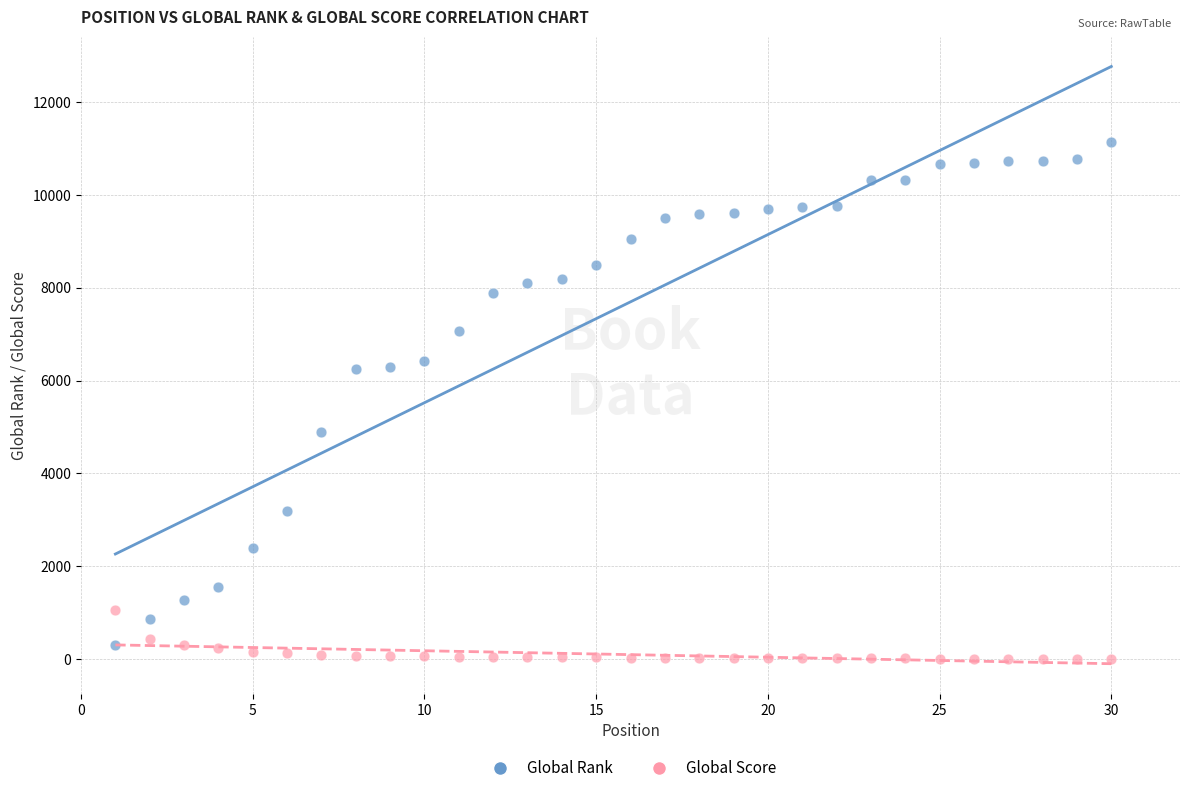

Which series contains the lowest Y value?

Global Score